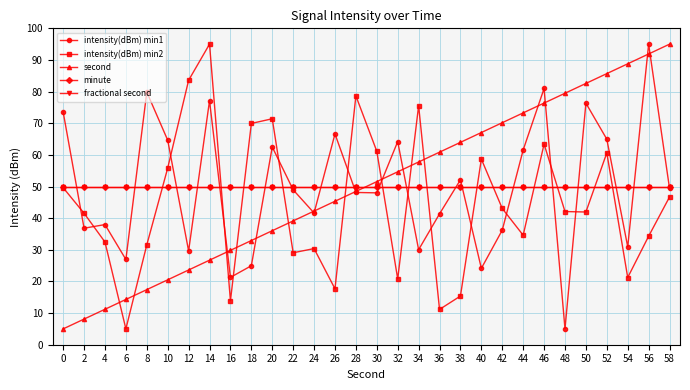

At which label does intensity(dBm) min2 reach its peak?

14